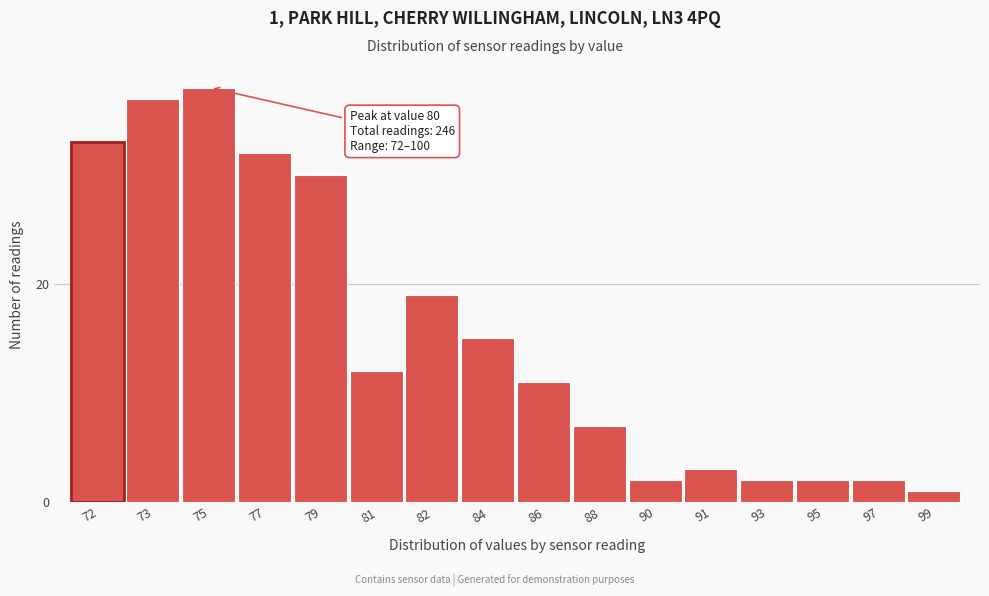

Reading left to right, list all the values displayed in this chart.

72=33	73=37	75=38	77=32	79=30	81=12	82=19	84=15	86=11	88=7	90=2	91=3	93=2	95=2	97=2	99=1